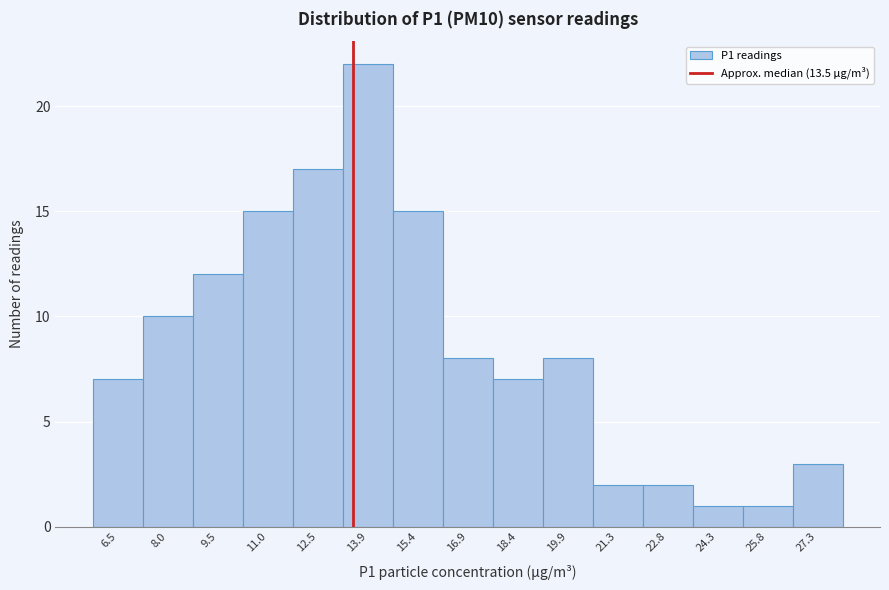

Reading left to right, transcribe this chart: for each bar, give the range it covers on the x-axis and its height. Neither the bar edges nor the heights are printed on the chart, so give them approximately, as read against the axes.

5.80 to 7.28: 7
7.28 to 8.76: 10
8.76 to 10.24: 12
10.24 to 11.72: 15
11.72 to 13.20: 17
13.20 to 14.68: 22
14.68 to 16.16: 15
16.16 to 17.64: 8
17.64 to 19.12: 7
19.12 to 20.60: 8
20.60 to 22.08: 2
22.08 to 23.56: 2
23.56 to 25.04: 1
25.04 to 26.52: 1
26.52 to 28.00: 3